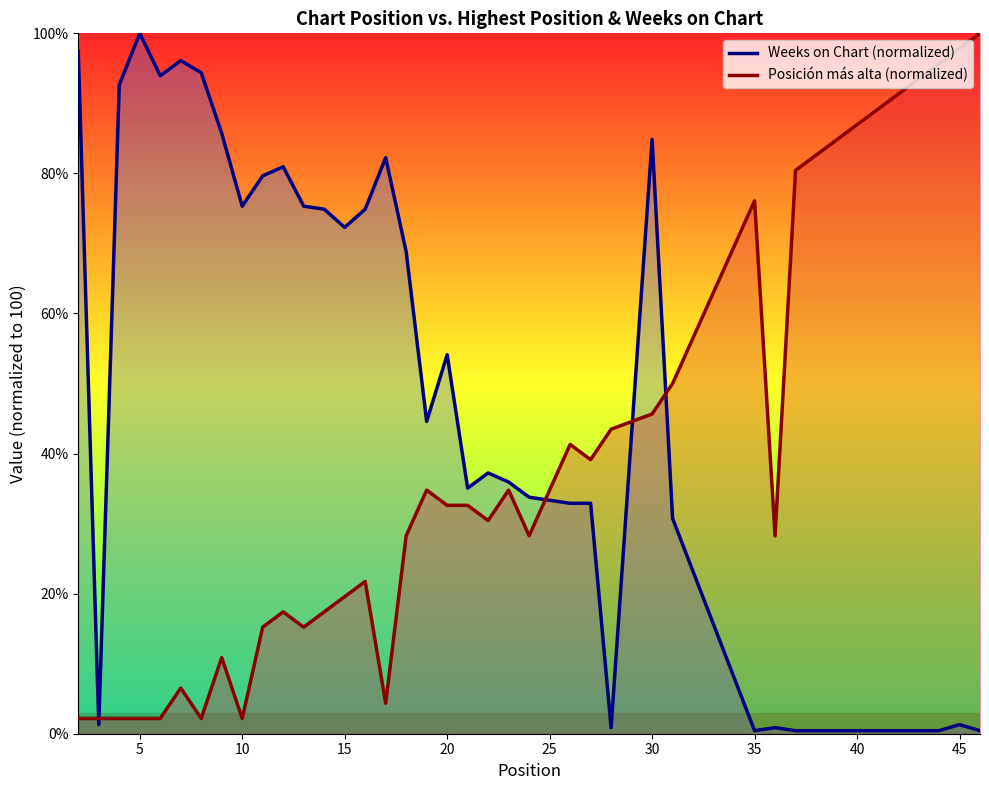

How many data points in Posición más alta (normalized) are above 28?

20